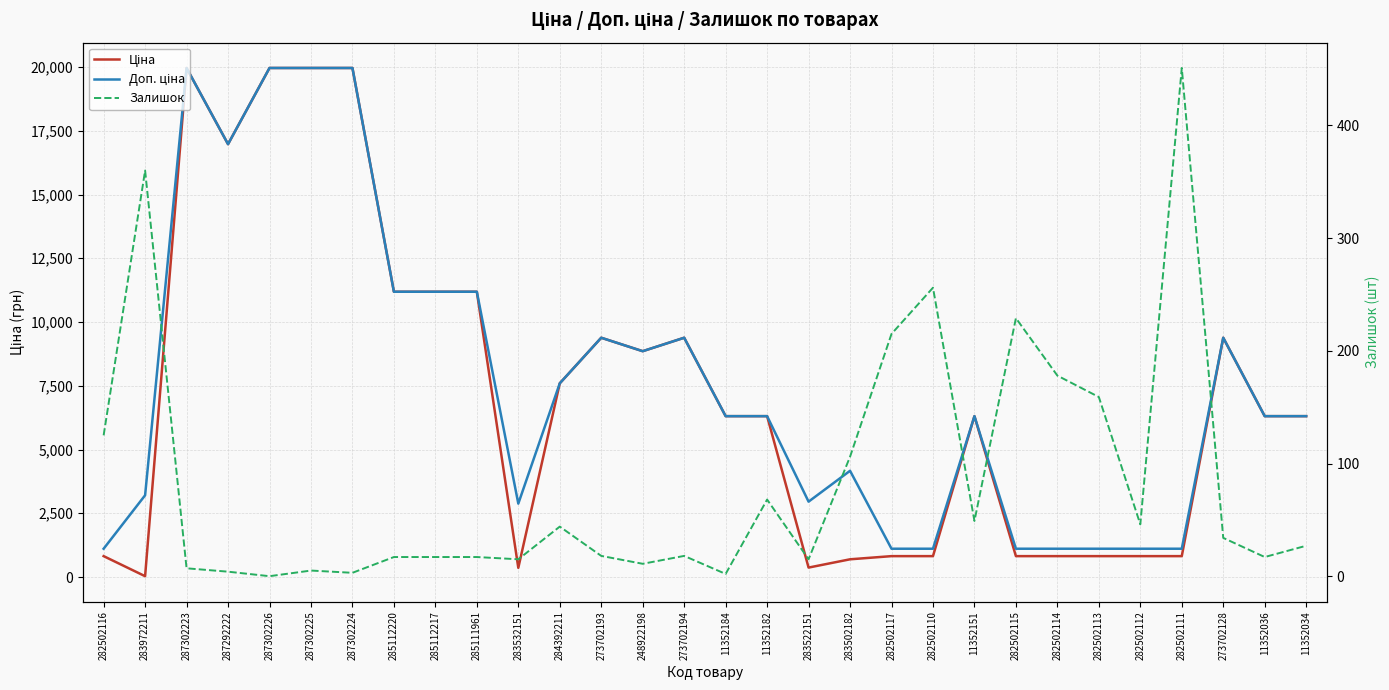

What is the label of the 12th point from the left?

284392211